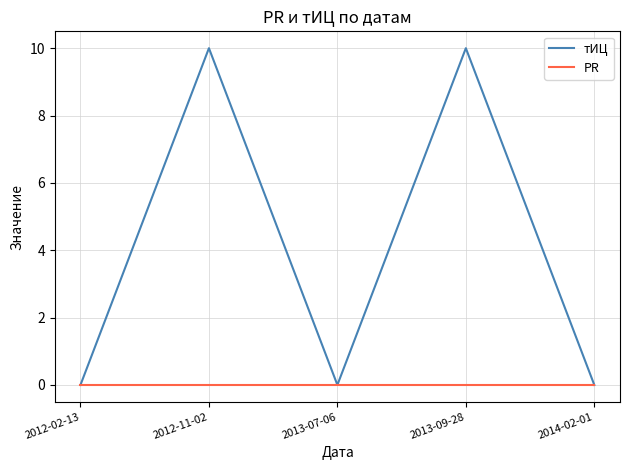

Which series changed the most between 2013-07-06 and 2013-09-28?

тИЦ